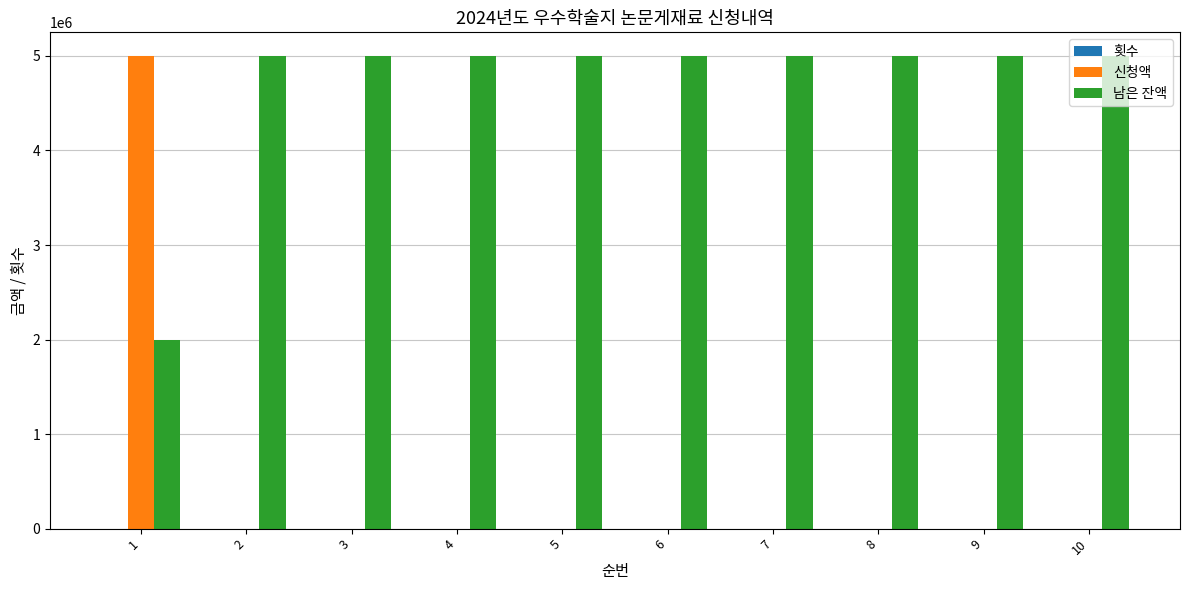

Which series has the largest total across all categories?

남은 잔액